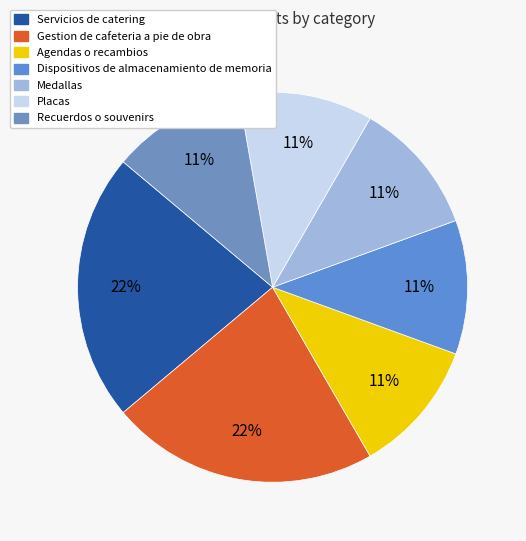

Which has a higher value, Placas or Gestion de cafeteria a pie de obra?

Gestion de cafeteria a pie de obra